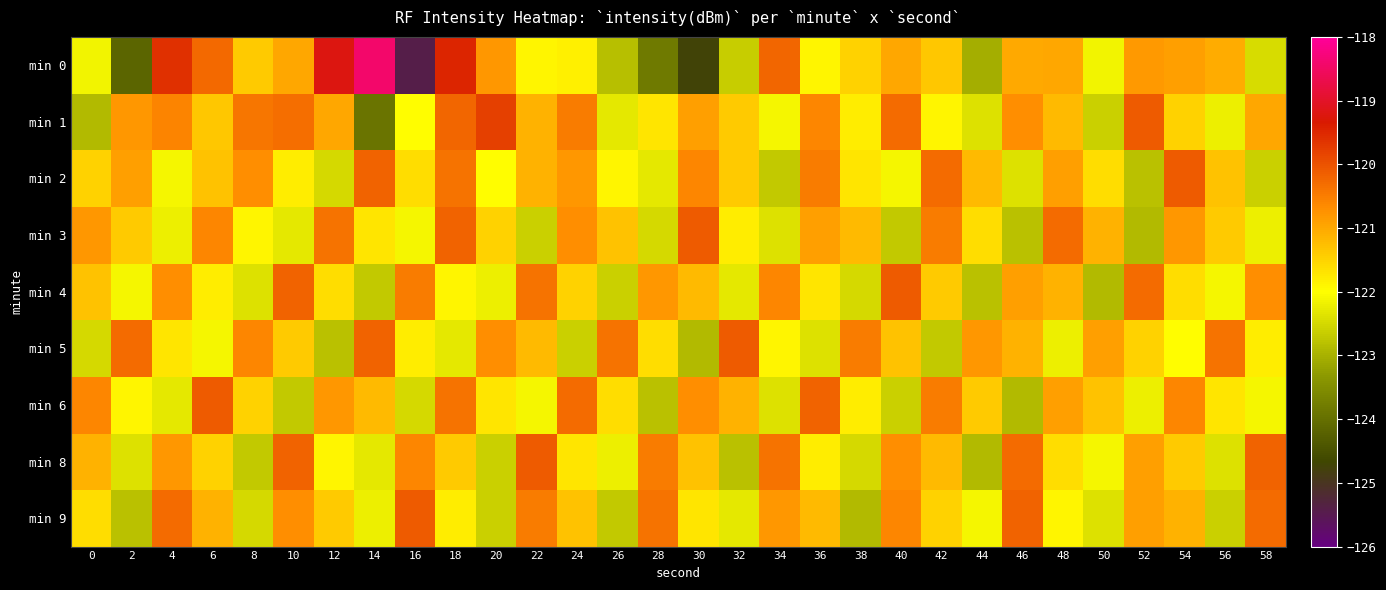

What is the spread (max minus min) of values at 26?

2.4